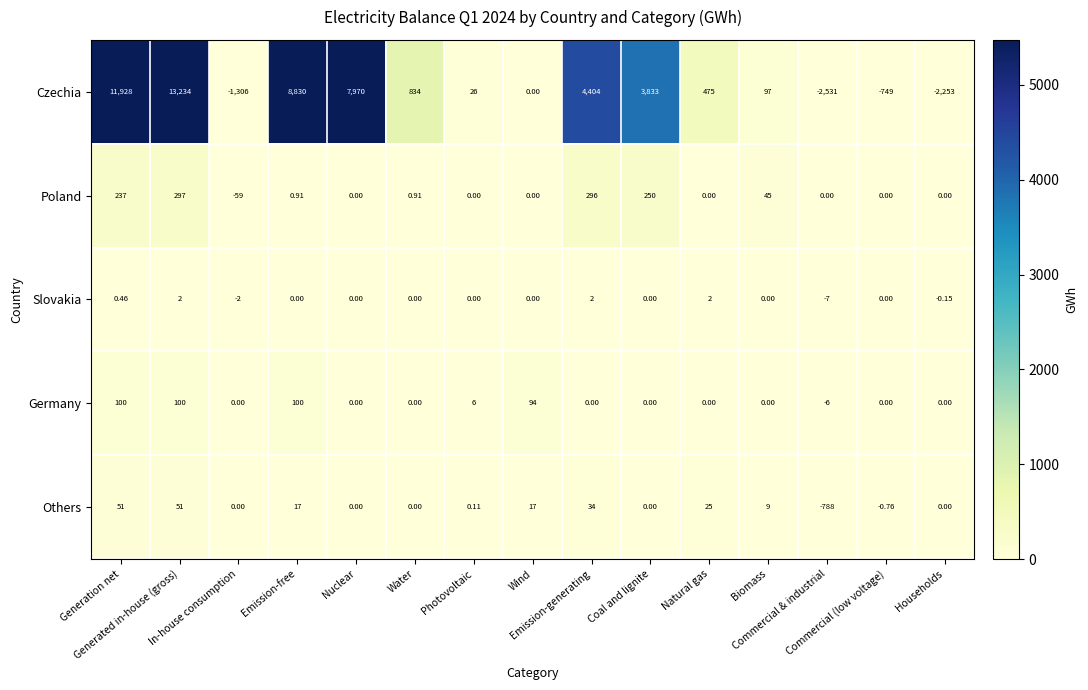

Which series has the widest spread of values?

Czechia